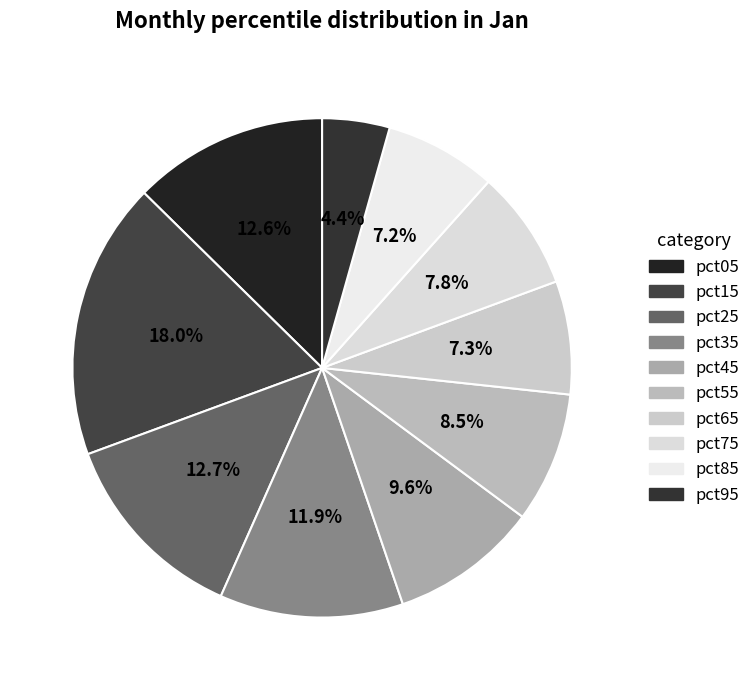

How many slices are in this pie chart?

10